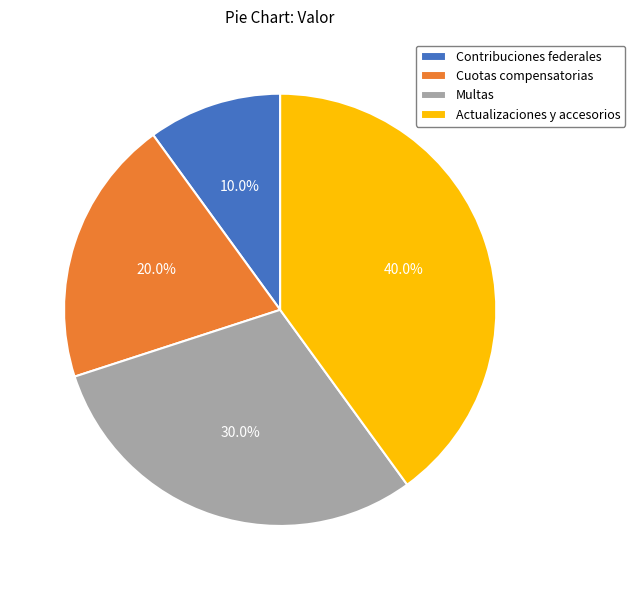

Between Multas and Contribuciones federales, which is larger?

Multas